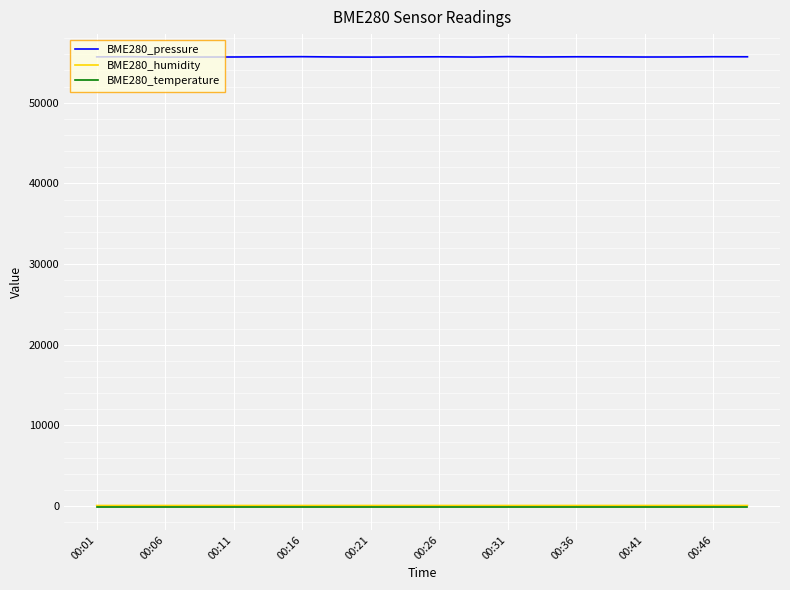

What is the minimum value for BME280_temperature?

-145.7